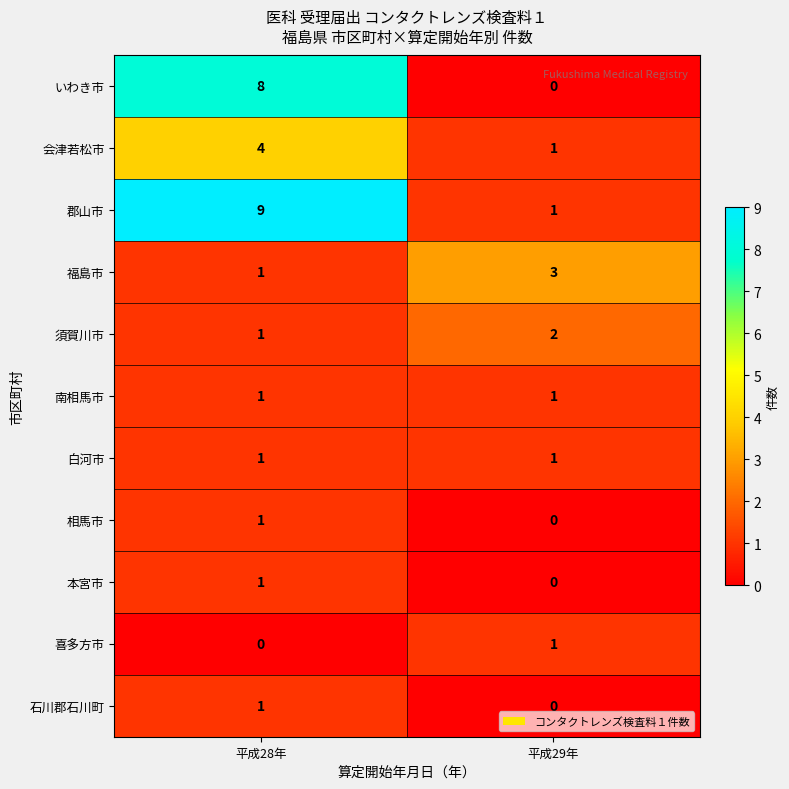

What is the difference between the いわき市 values at 平成28年 and 平成29年?

8